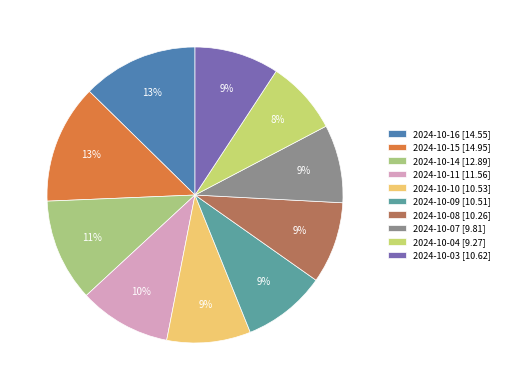

Rank the categories by value from lowest to highest.

2024-10-04, 2024-10-07, 2024-10-08, 2024-10-09, 2024-10-10, 2024-10-03, 2024-10-11, 2024-10-14, 2024-10-16, 2024-10-15